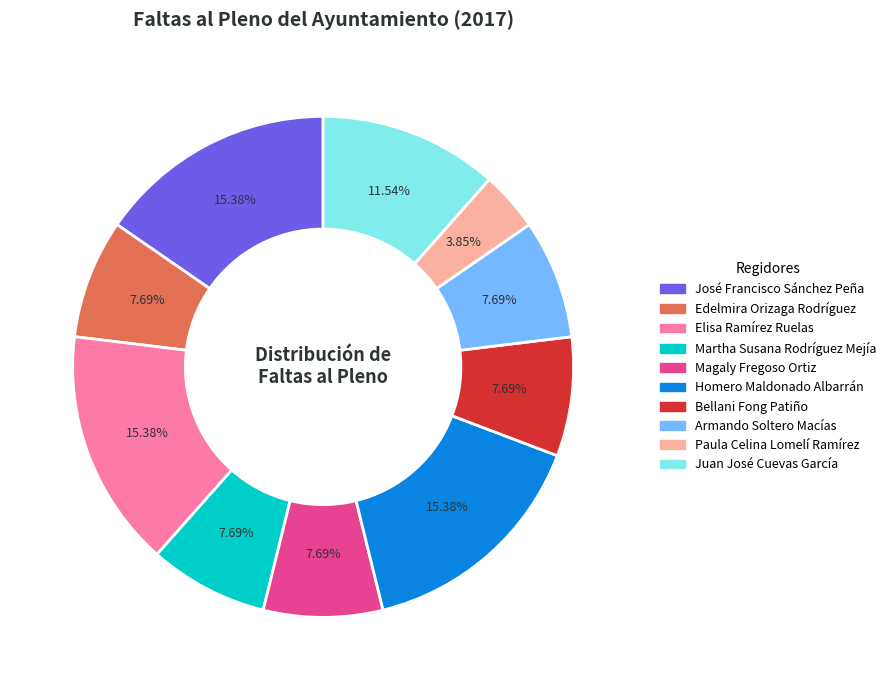

Does any single category account for the majority?

No